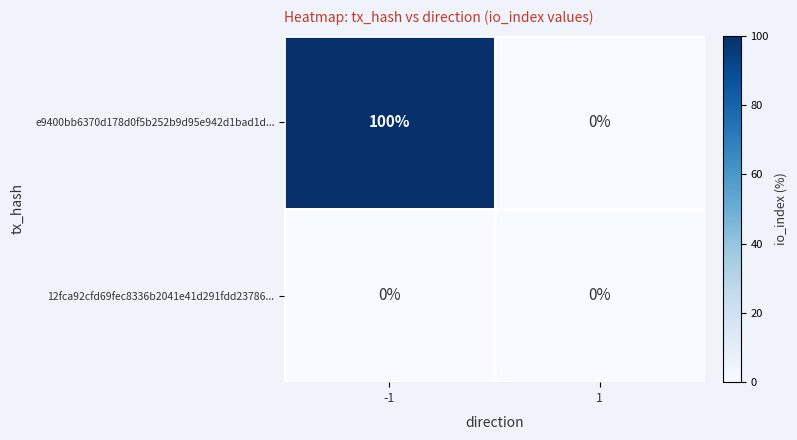

List the series in order of their overall mean, lowest first.

12fca92cfd69fec8336b2041e41d291fdd23786..., e9400bb6370d178d0f5b252b9d95e942d1bad1d...